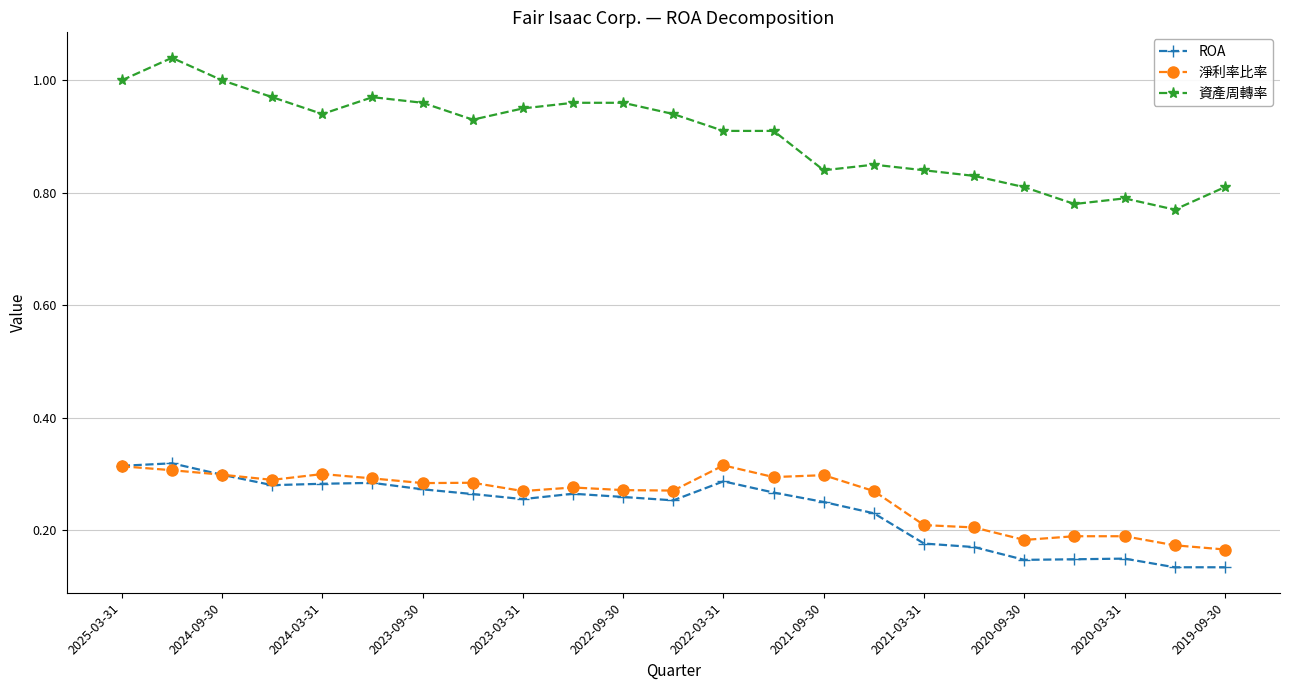

Which series has the largest total across all categories?

資產周轉率